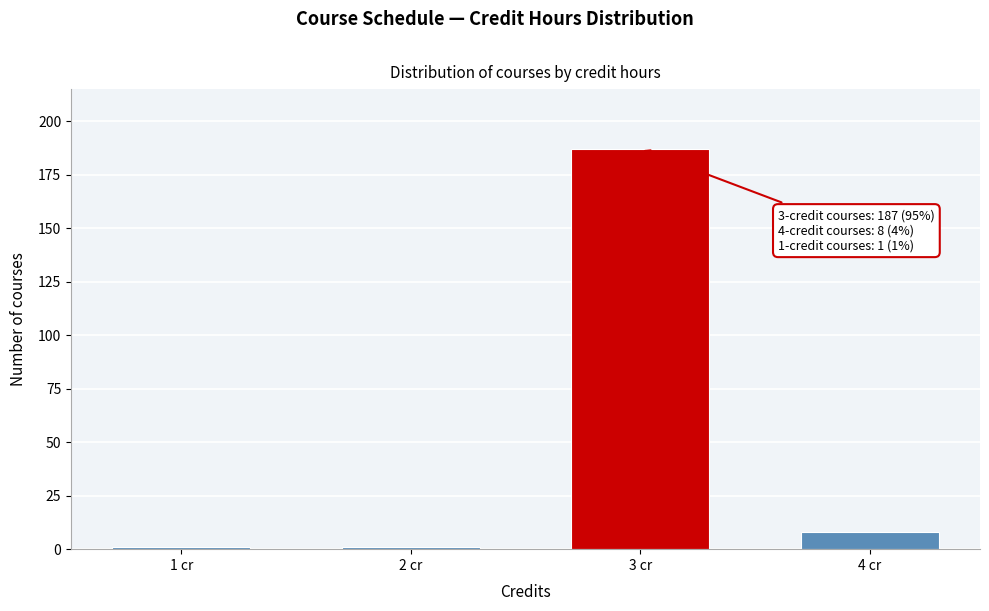

Reading left to right, extract all data points from this chart.

1	1	187	8